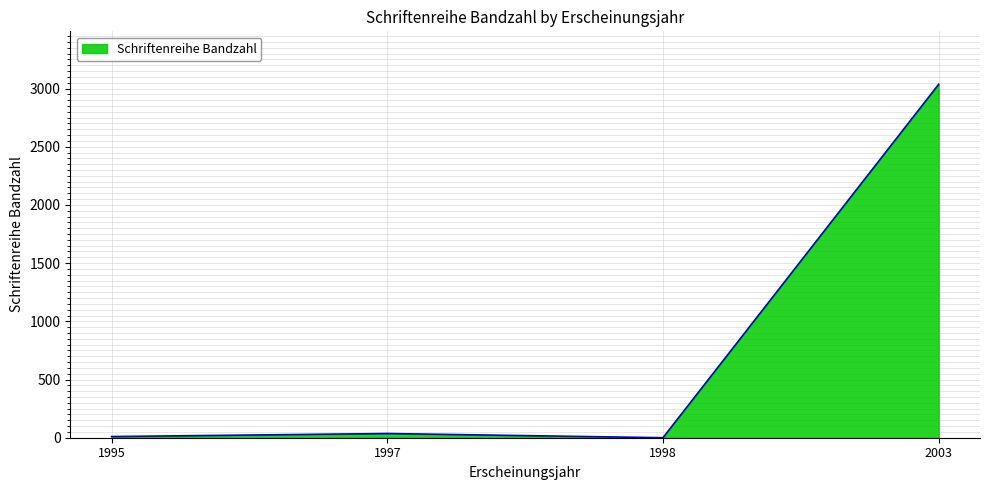

Where is the first local maximum?

1997